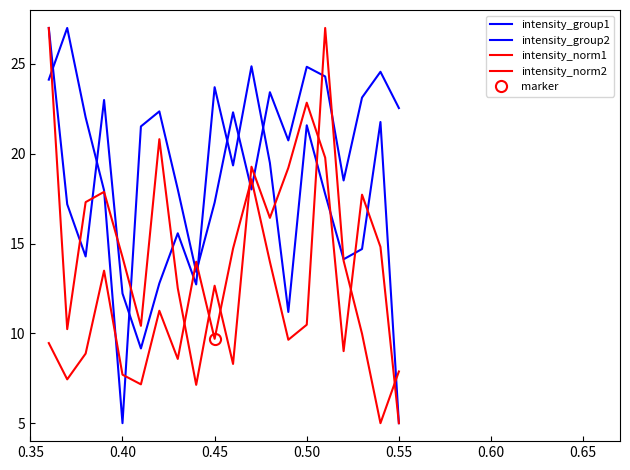

Reading left to right, extract all data points from this chart.

intensity_group1: 24.1	27.0	22.0	18.0	5.0	21.5	22.4	18.0	13.4	17.3	22.3	18.0	23.4	20.7	24.8	24.3	18.5	23.1	24.6	22.5
intensity_group2: 27.0	17.2	14.3	23.0	12.2	9.2	12.8	15.6	12.7	23.7	19.3	24.9	19.5	11.2	21.6	17.8	14.1	14.7	21.8	5.0
intensity_norm1: 9.5	7.4	8.9	13.5	7.7	7.2	11.3	8.6	14.0	9.7	14.7	18.6	14.0	9.6	10.5	27.0	14.0	10.0	5.0	7.9
intensity_norm2: 27.0	10.2	17.3	17.9	14.2	10.4	20.8	12.5	7.1	12.7	8.3	19.3	16.4	19.2	22.8	19.8	9.0	17.7	14.8	5.0